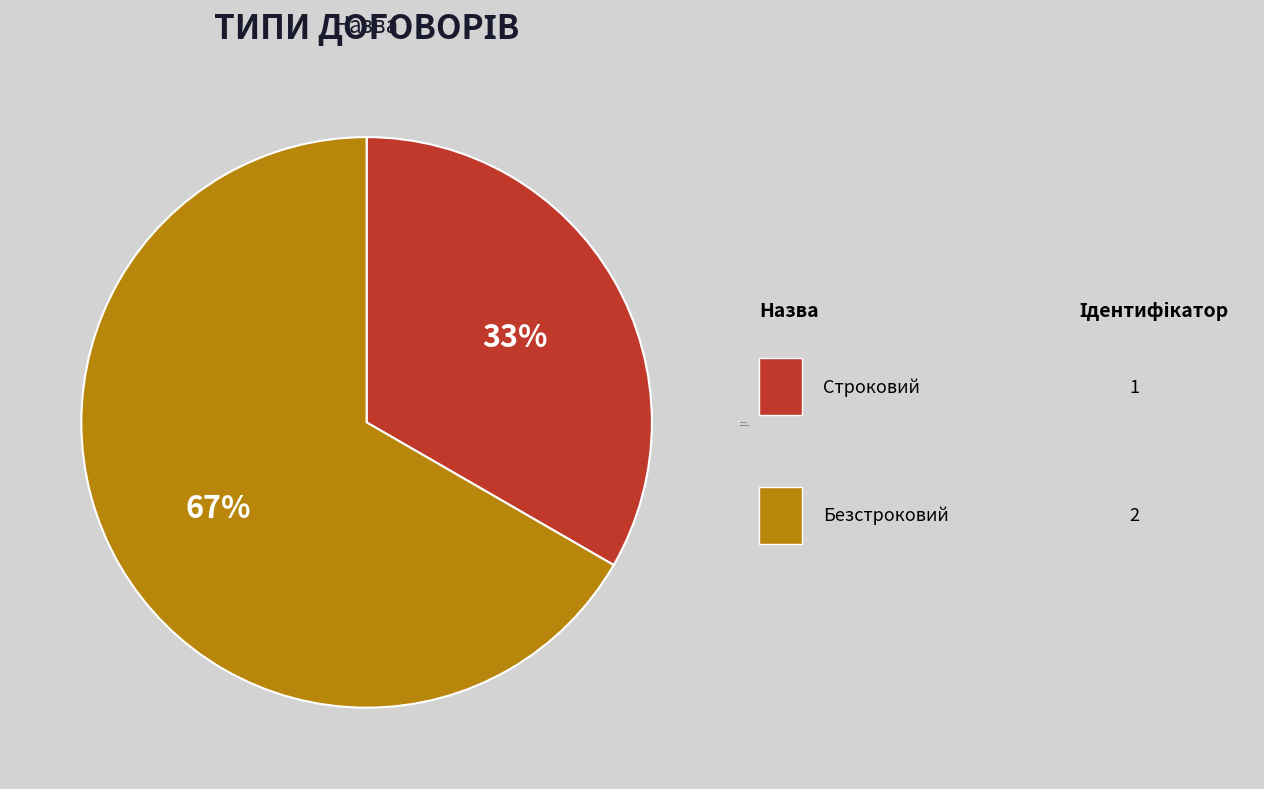

The Строковий slice represents 33% of the pie. True or false?

True